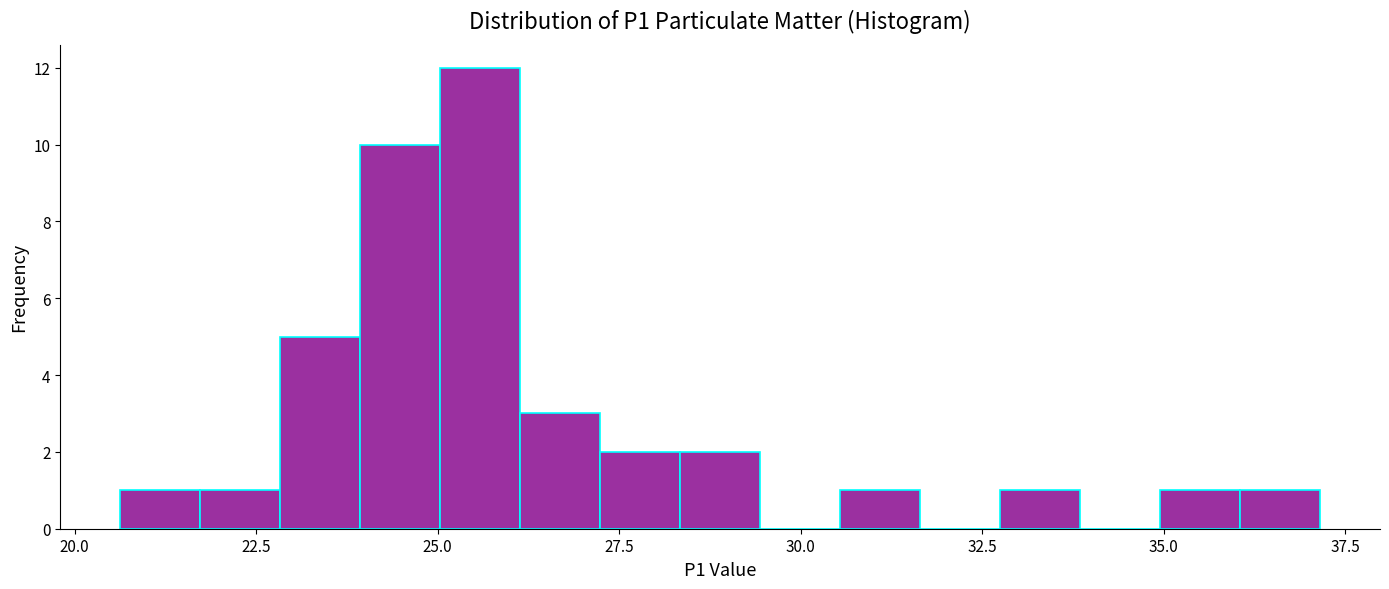

Around what value on the x-axis is the tallest bar? Give the approximate position of its centre, as read against the axis.

25.5